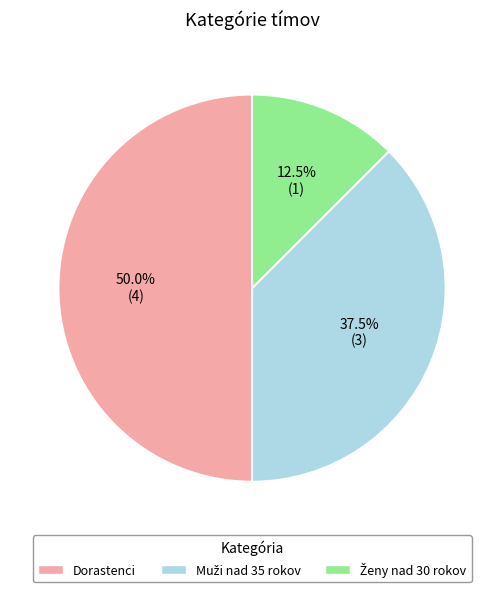

Which category has the biggest portion of the pie?

Dorastenci